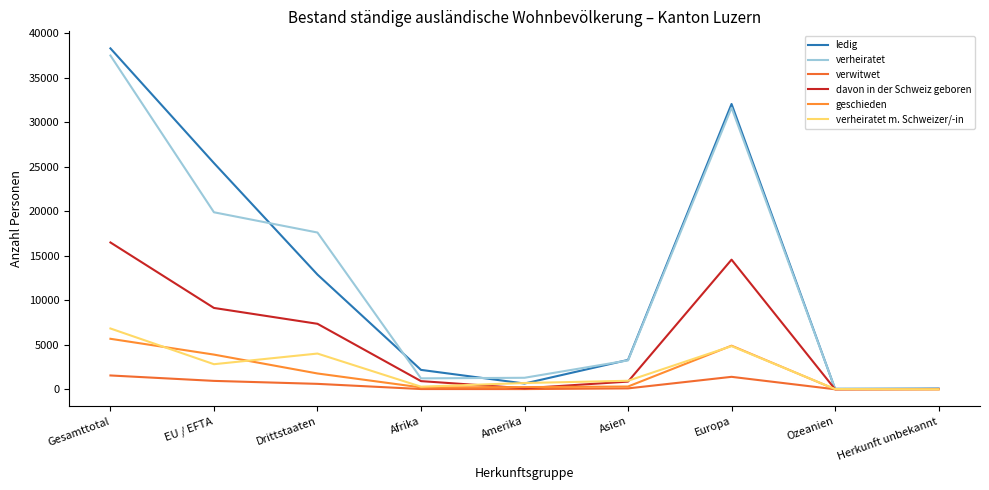

How many lines are shown in the chart?

6